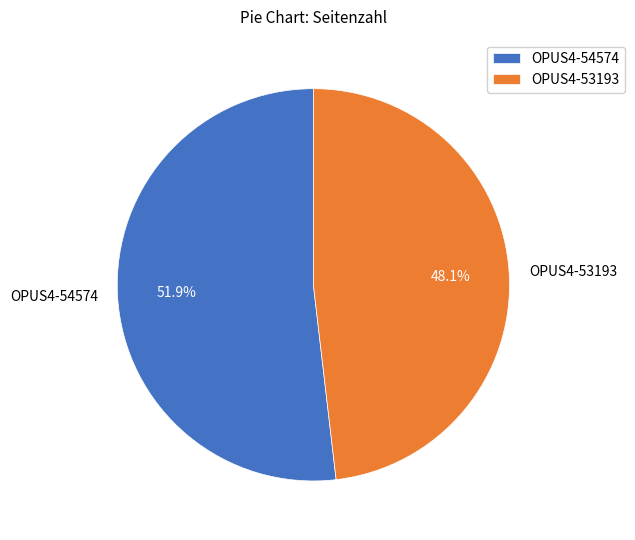

Which slice represents more than half of the pie?

OPUS4-54574